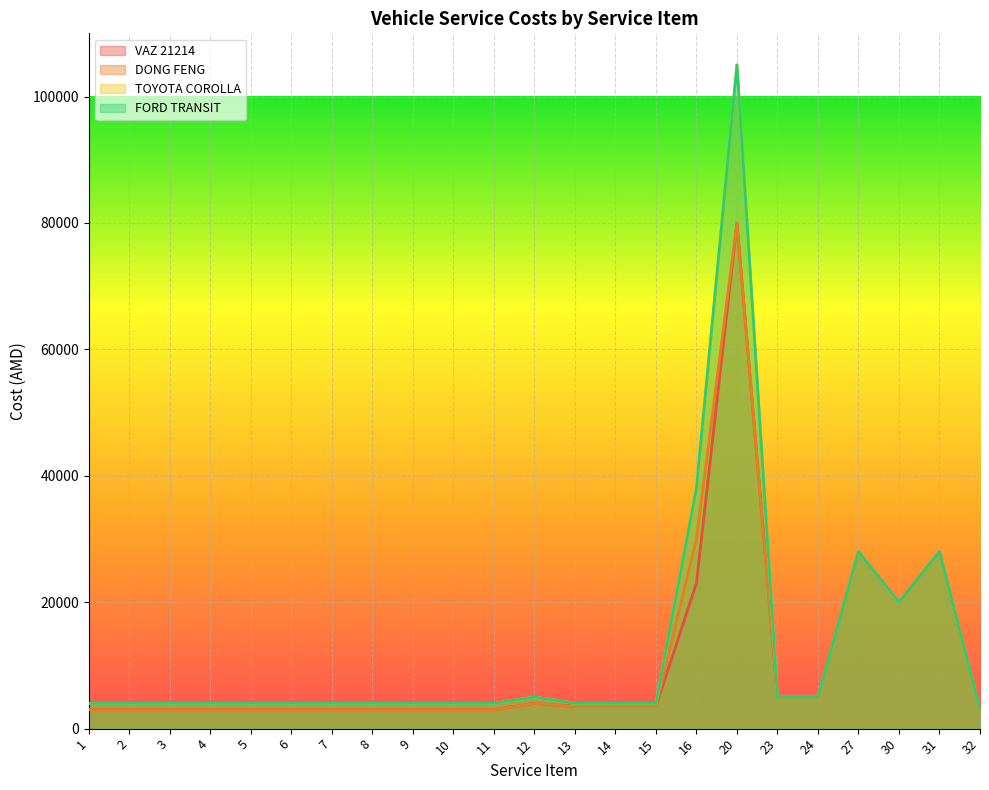

How many values in the FORD TRANSIT series are below 4000?

1